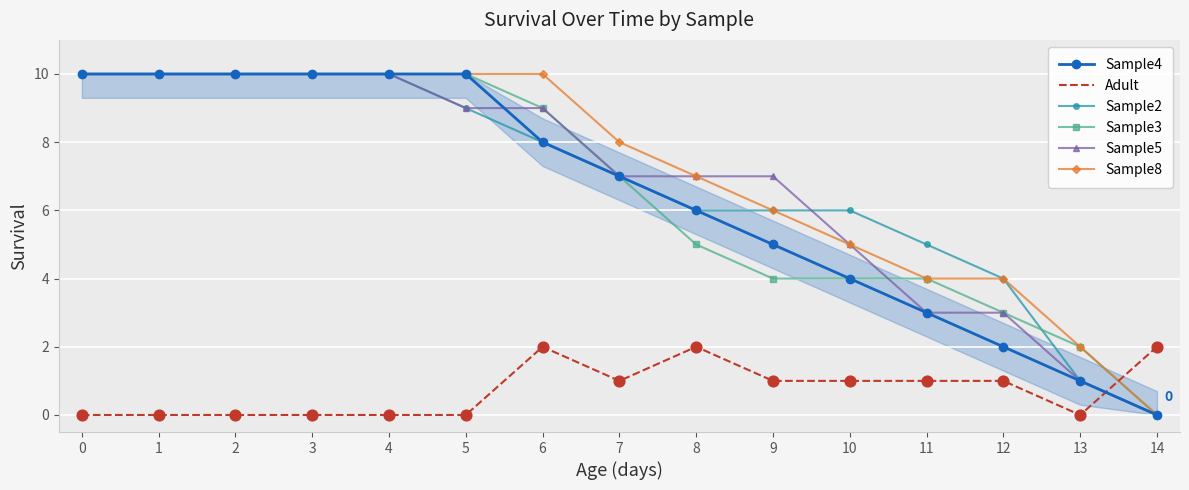

What are all the series names shown in the legend?

Sample4, Adult, Sample2, Sample3, Sample5, Sample8